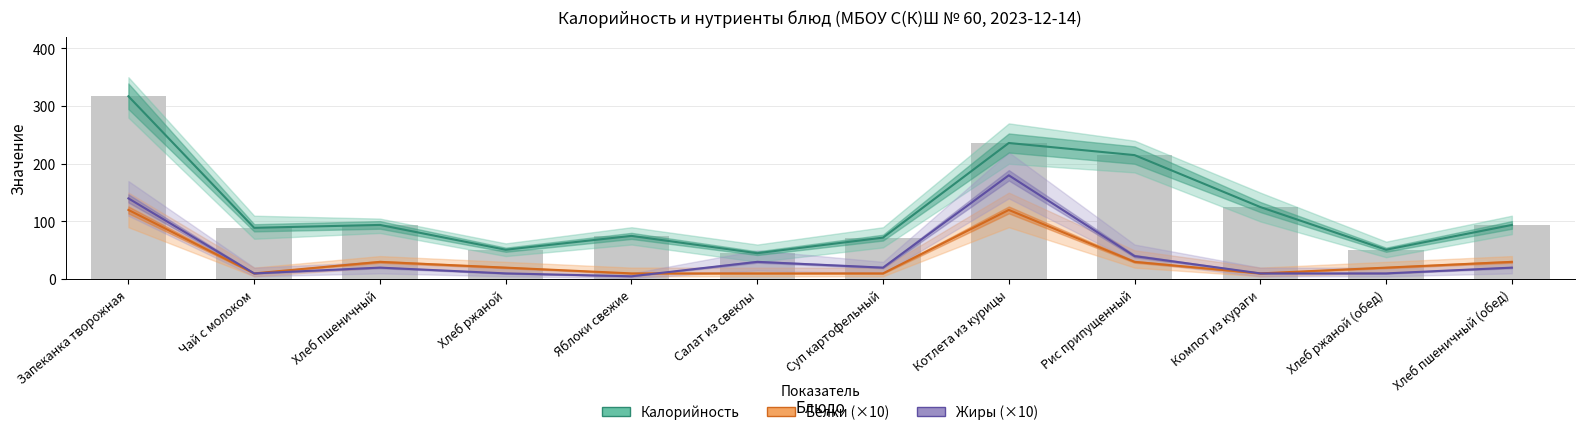

What position from the left is Рис припущенный?

9